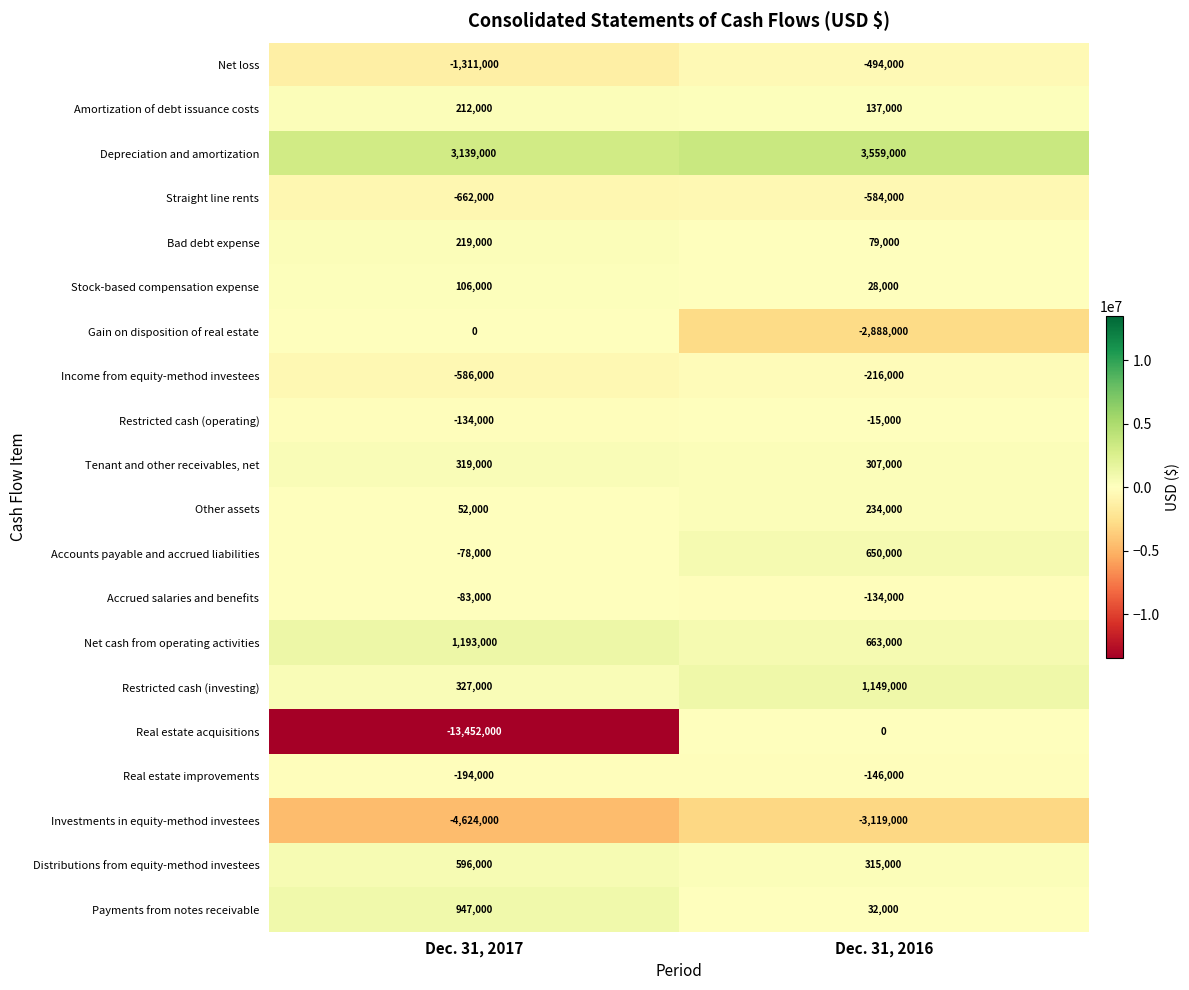

Which series has the largest total across all categories?

Depreciation and amortization